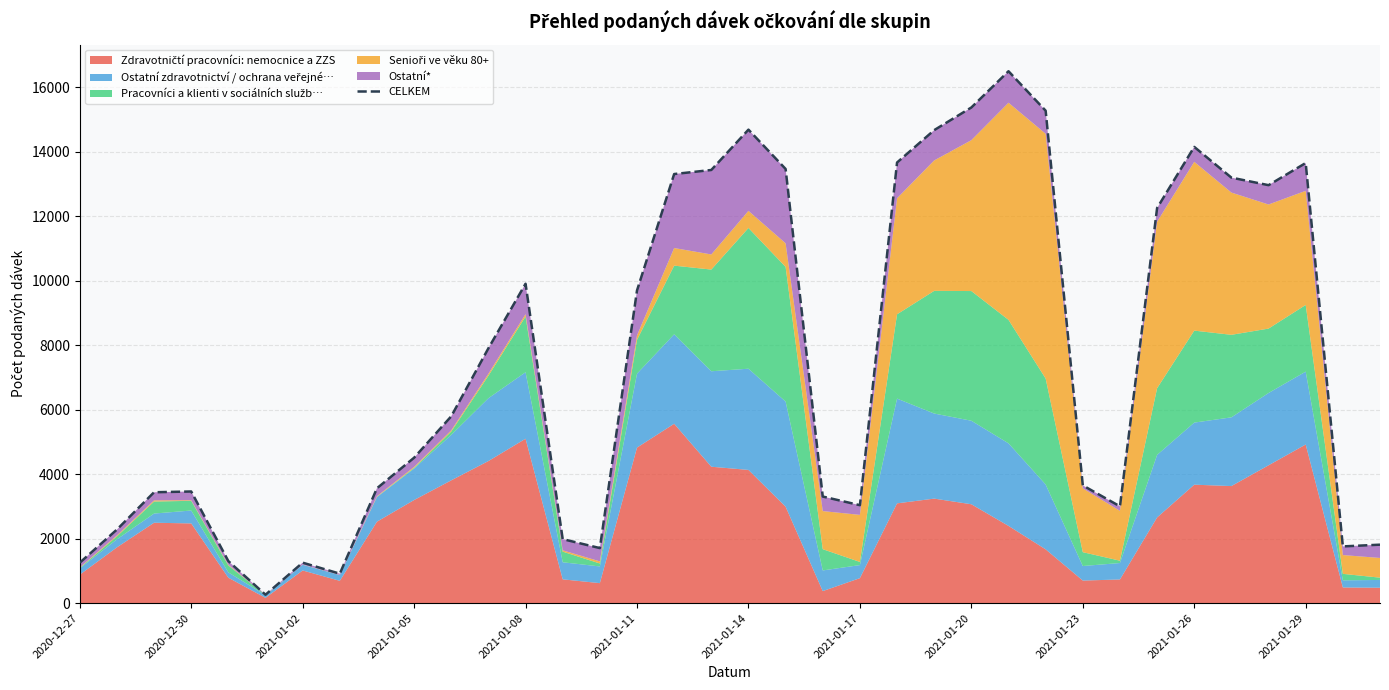

How many interior local peaks (higher than both neighbors) does the data have?

7